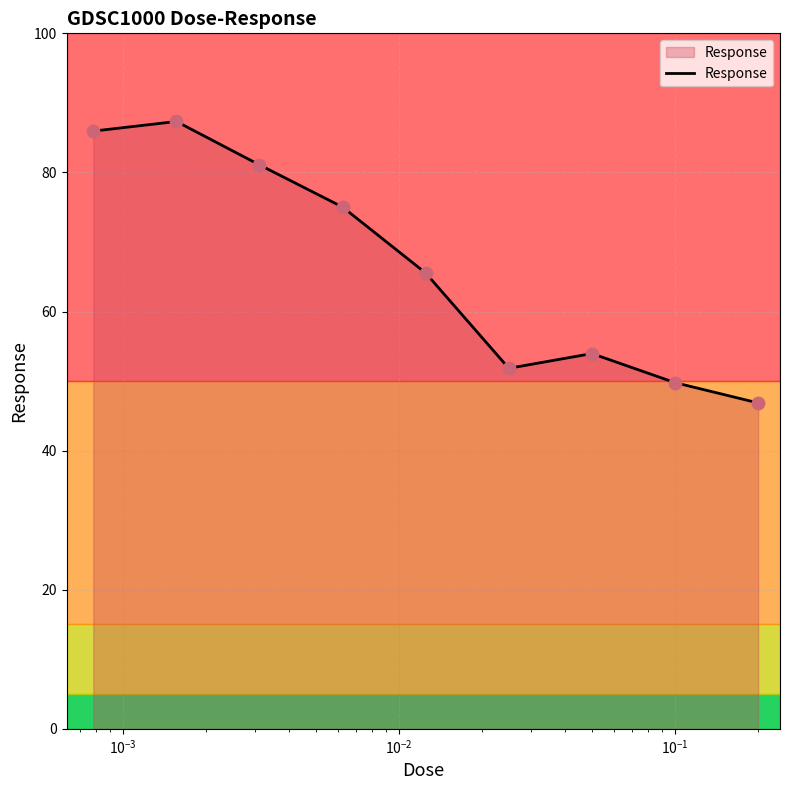

What is the difference between the maximum and minimum values?

40.5